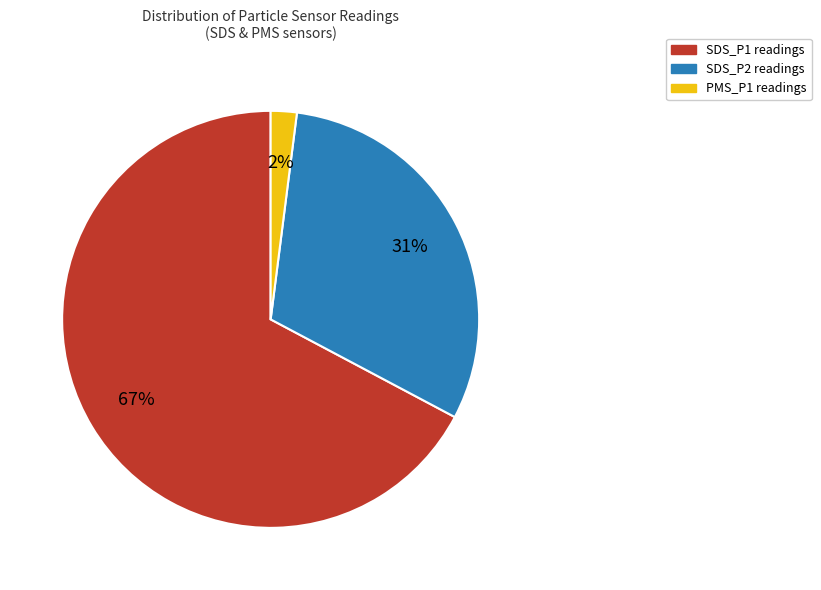

To the nearest percent, what is the average slice percentage?

33%